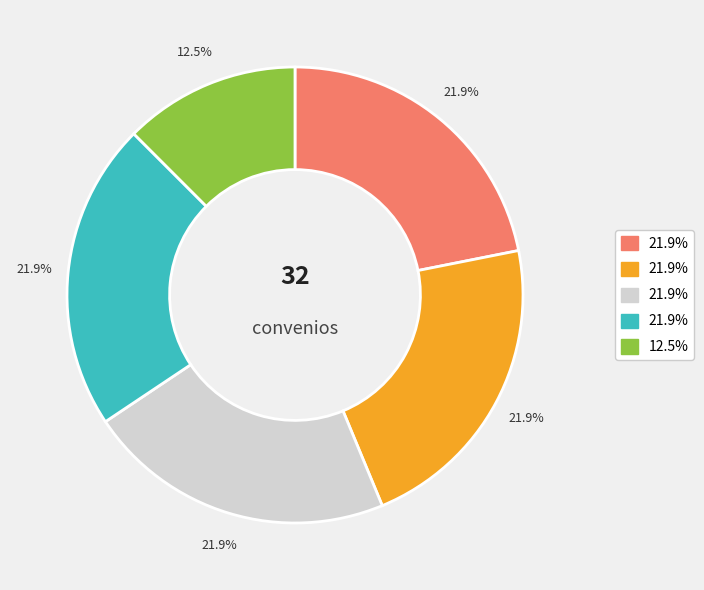

Is there any slice that represents more than half of the pie?

No